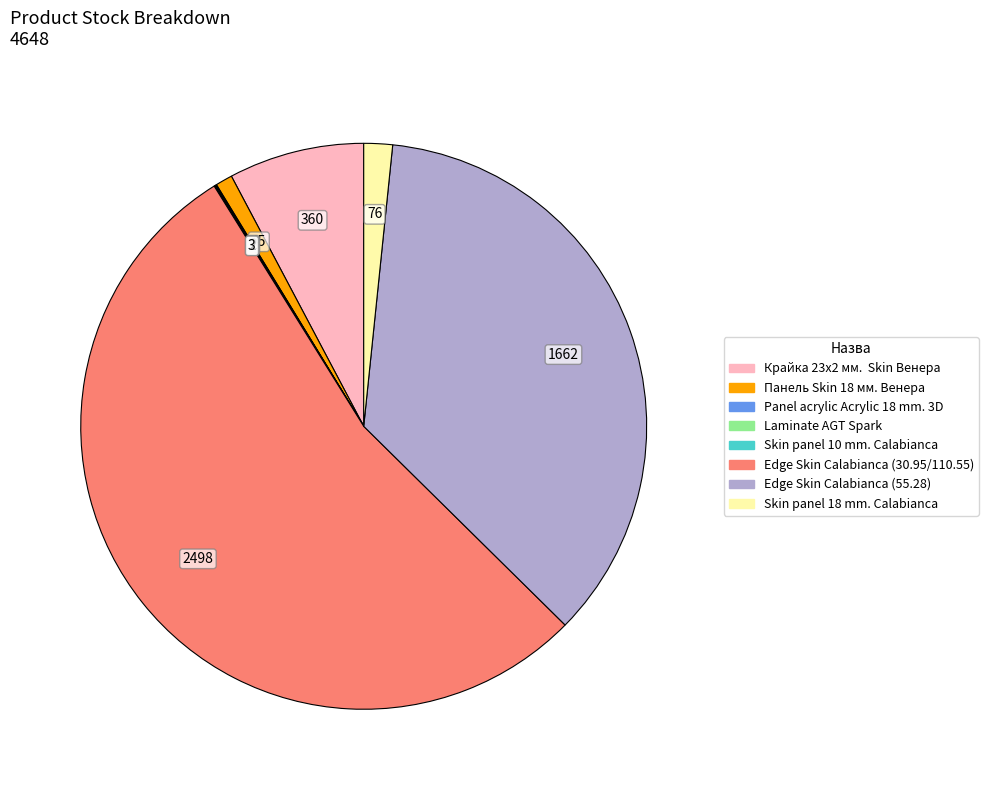

Do Edge Skin Calabianca (55.28) and Панель Skin 18 мм. Венера together represent more than half of the pie?

No